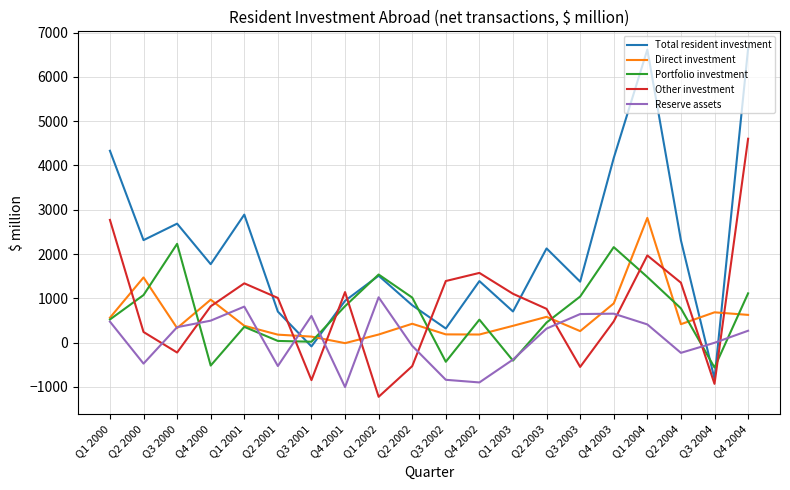

Is it true that Other investment equals 1836.4 at Q4 2001?

False